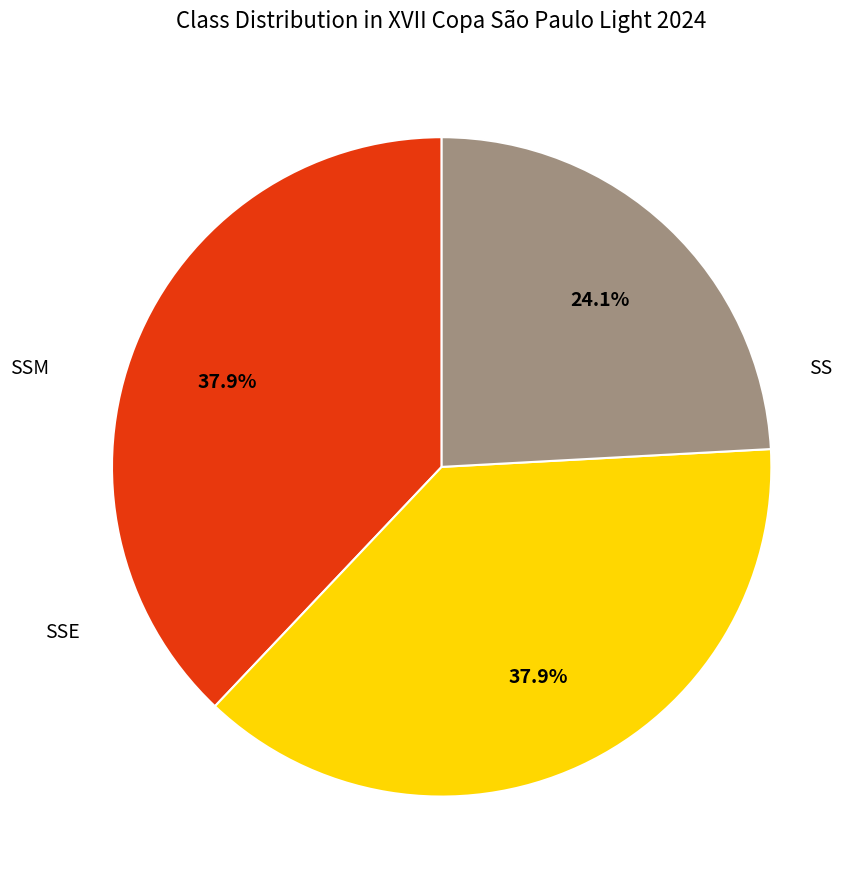

Does any single category account for the majority?

No